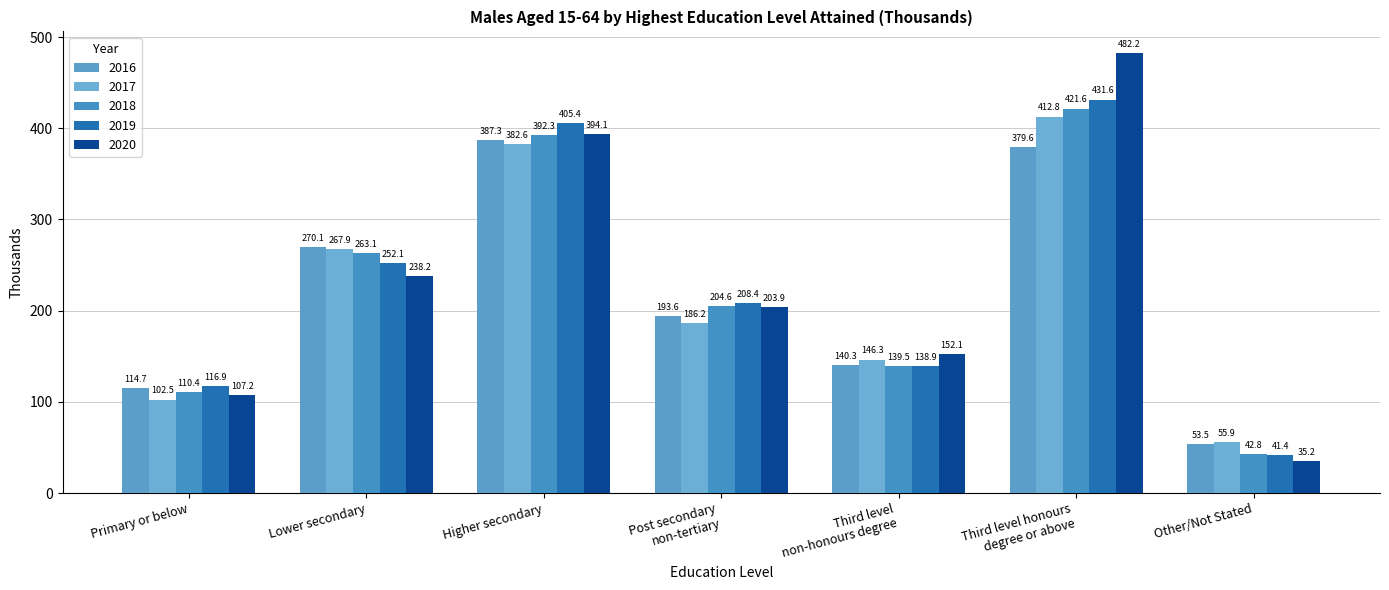

Which series changed the most between Primary or below and Third level
non-honours degree?

2020